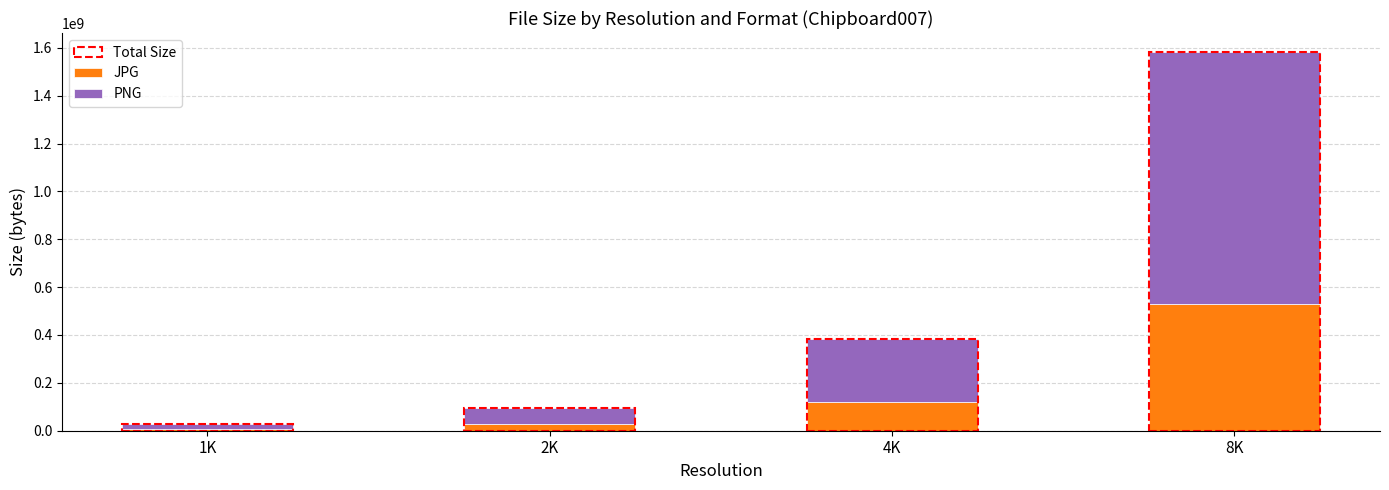

Which category has the highest value in the JPG series?

8K